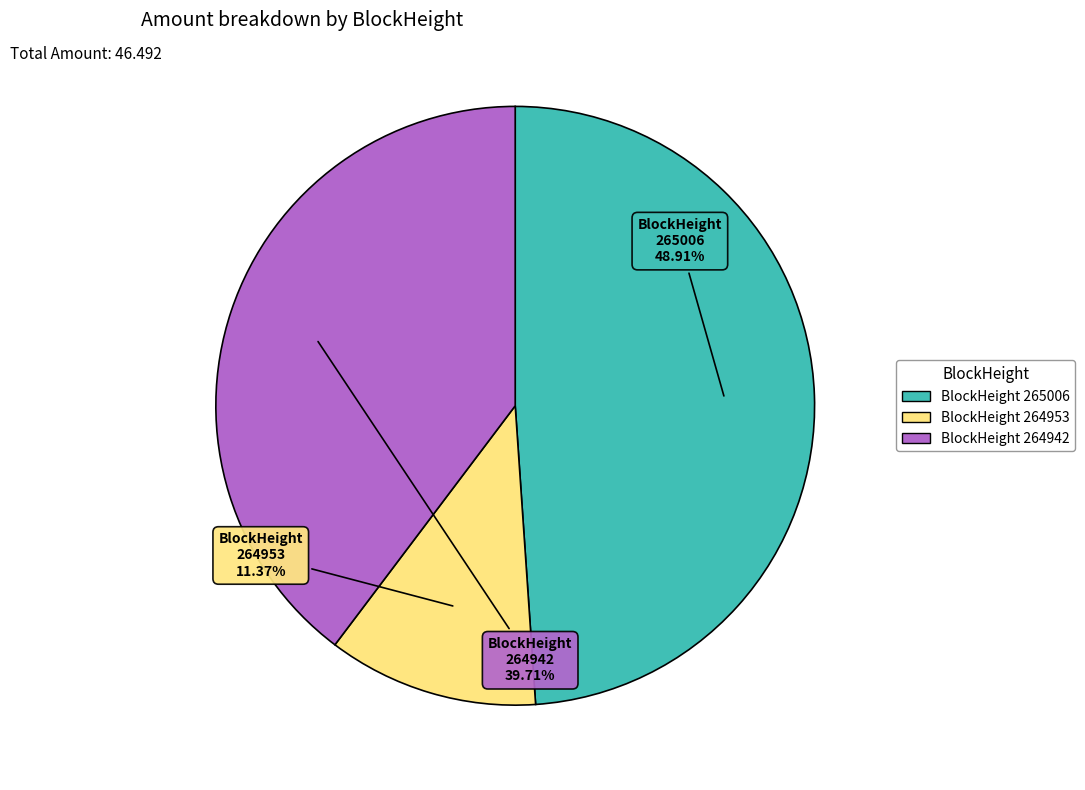

Does any single category account for the majority?

No